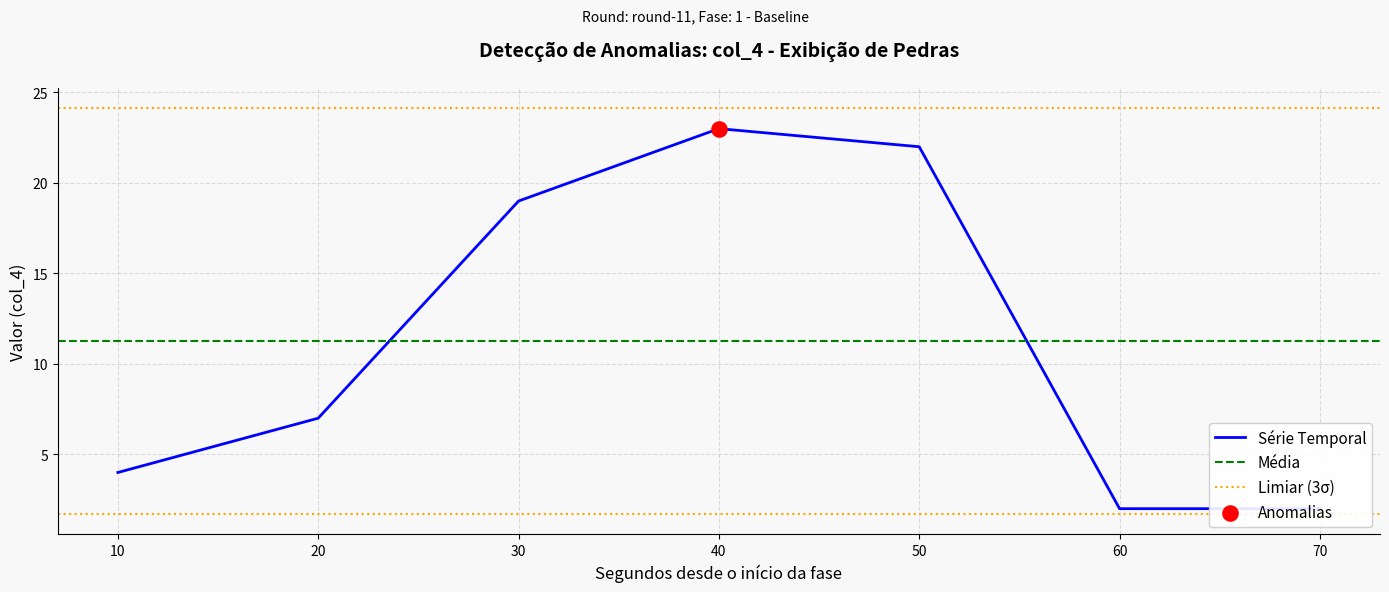

Approximately how many times larger is the value at 50 compared to 40?

1.0